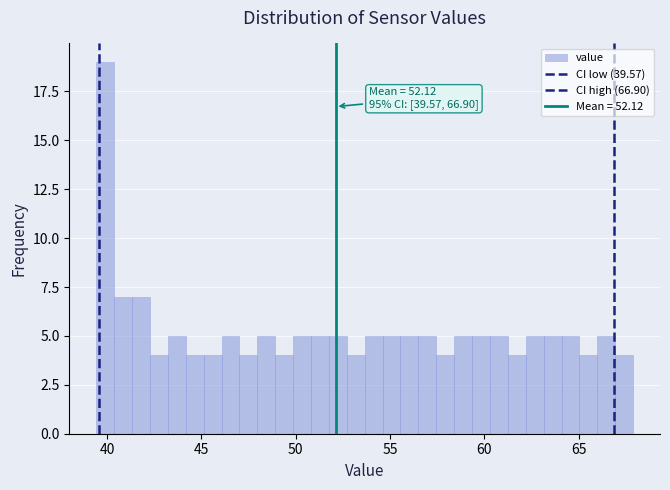

Read against the x-axis, roughly where is the centre of the tallest bar?

40.0